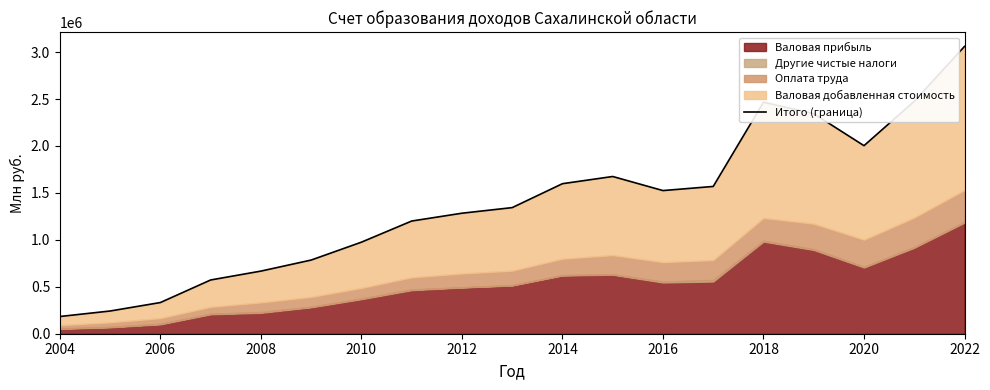

What is the difference between the second highest and second lowest values?

2233871.8